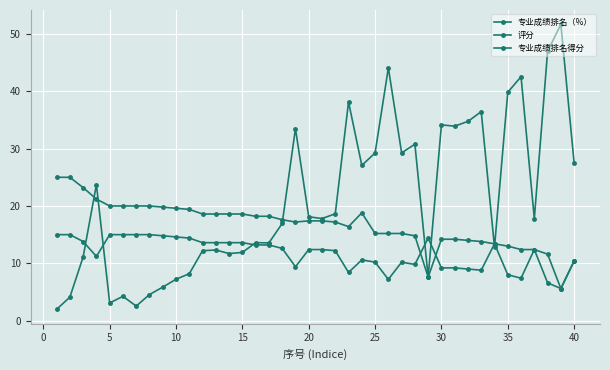

What is the average value of the 评分 series?

16.7